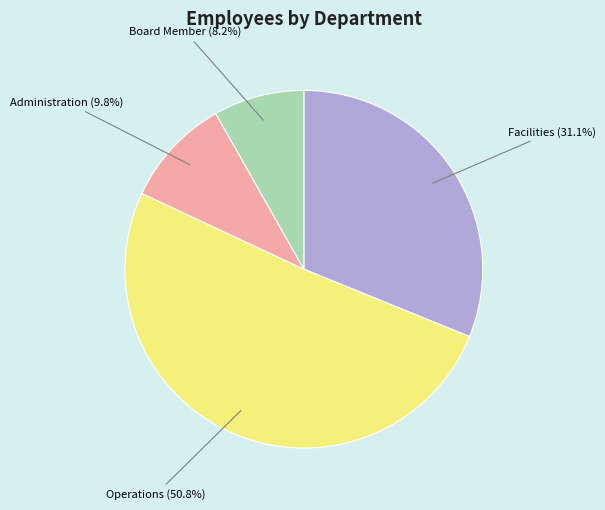

How many slices are in this pie chart?

4